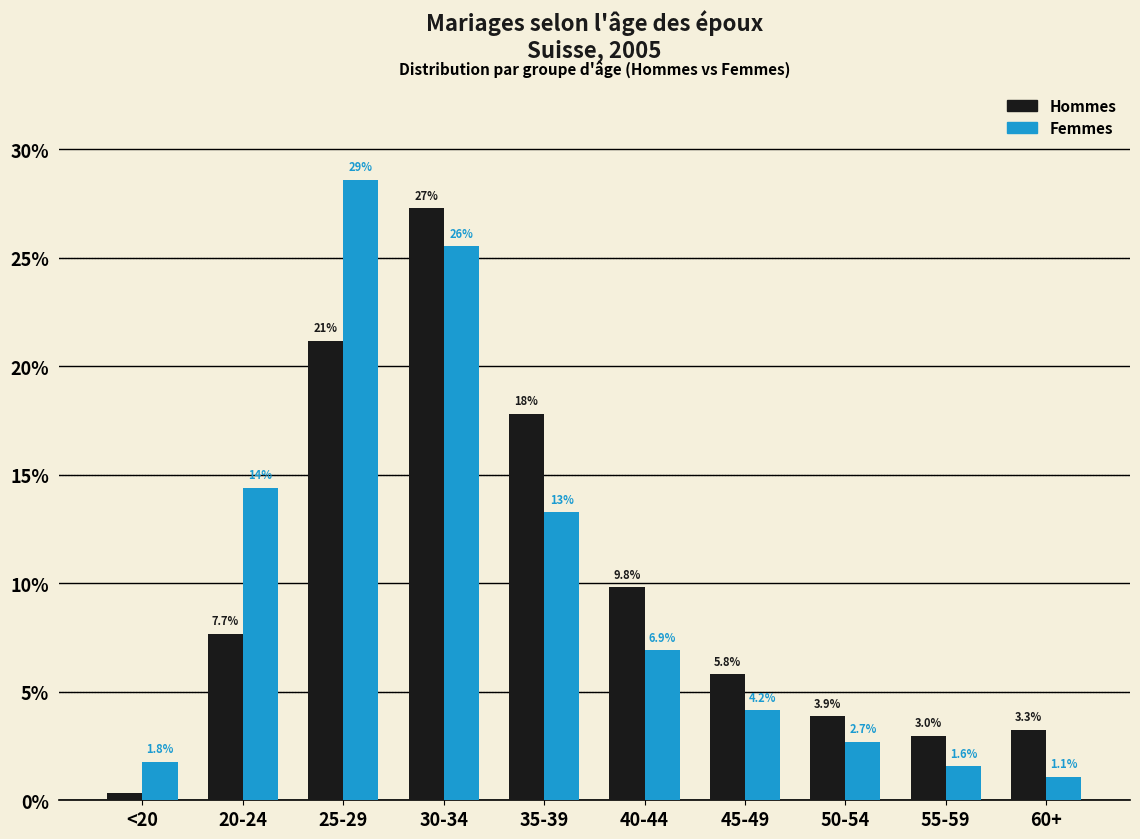

At which category is the sum across all series the highest?

30-34